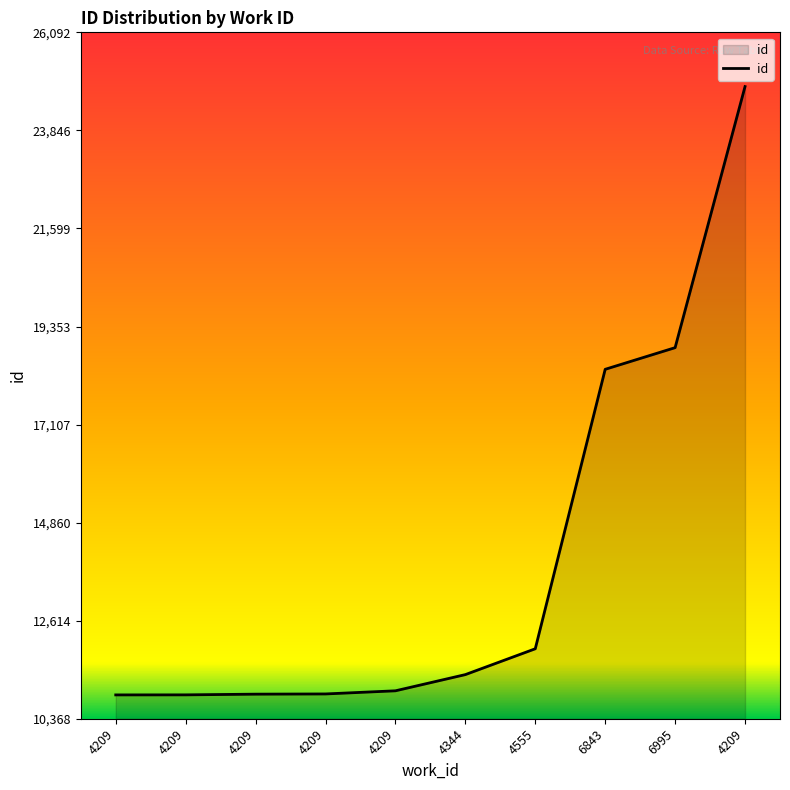

The chart shows a value of 16388 at 4555. True or false?

False